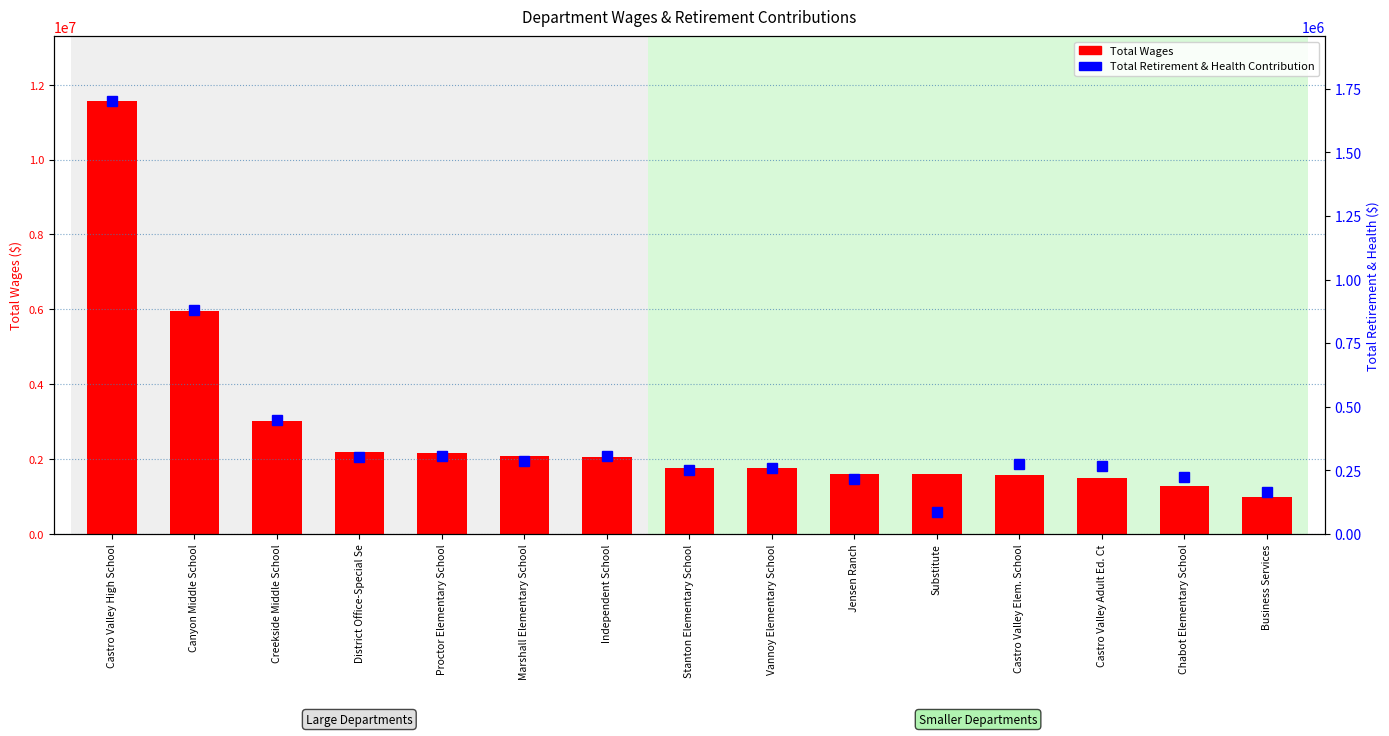

List the series in order of their overall mean, highest first.

Total Wages, Total Retirement & Health Contribution